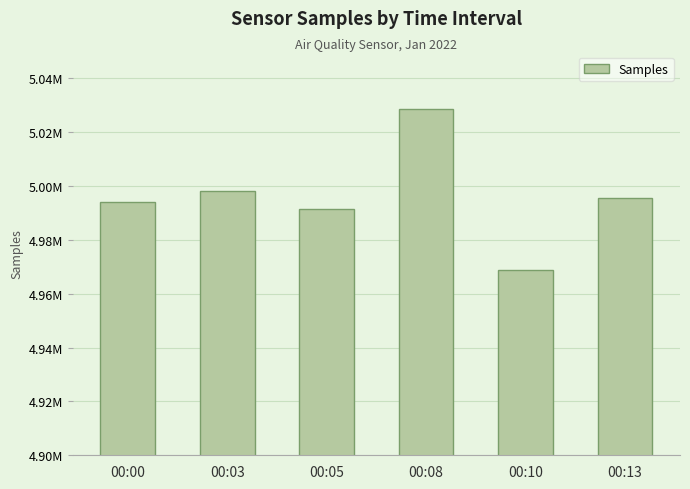

Reading left to right, extract all data points from this chart.

00:00=4994153	00:03=4998193	00:05=4991534	00:08=5028592	00:10=4968772	00:13=4995661